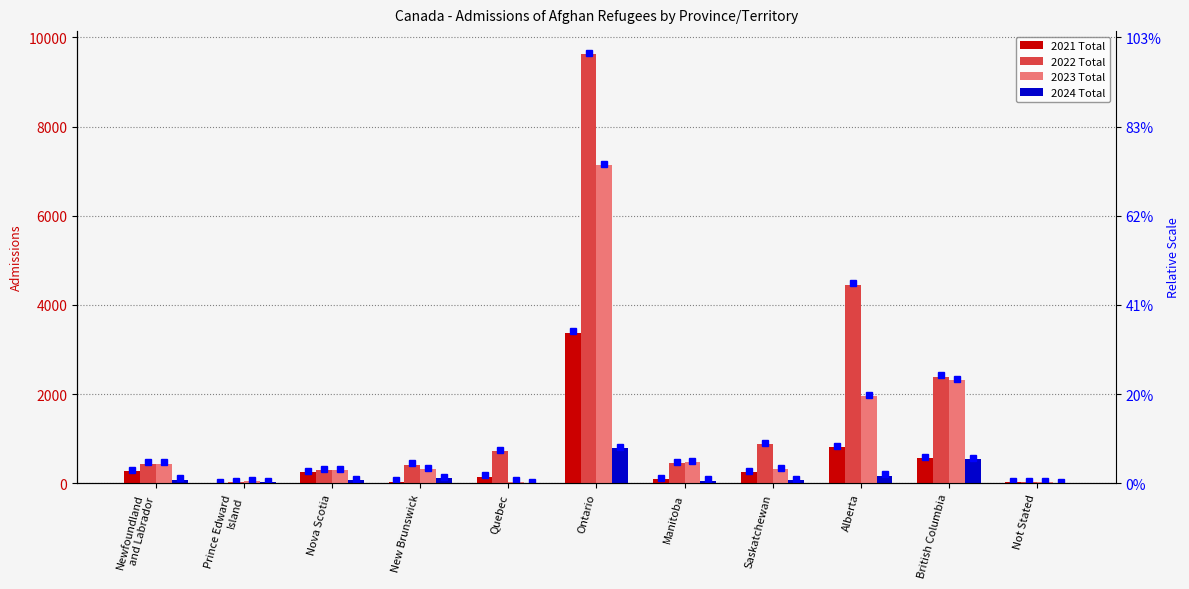

Between Quebec and Not Stated, which is larger?

Quebec